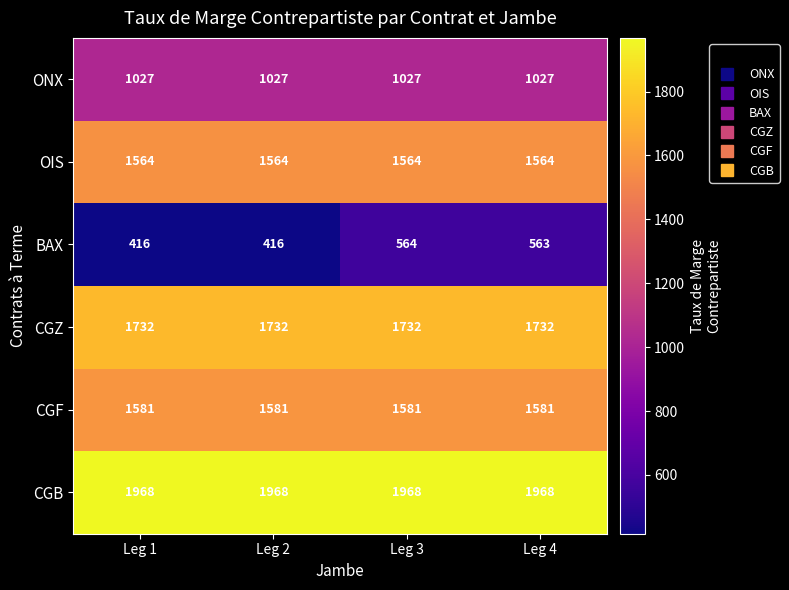

List the series in order of their peak value, lowest first.

BAX, ONX, OIS, CGF, CGZ, CGB